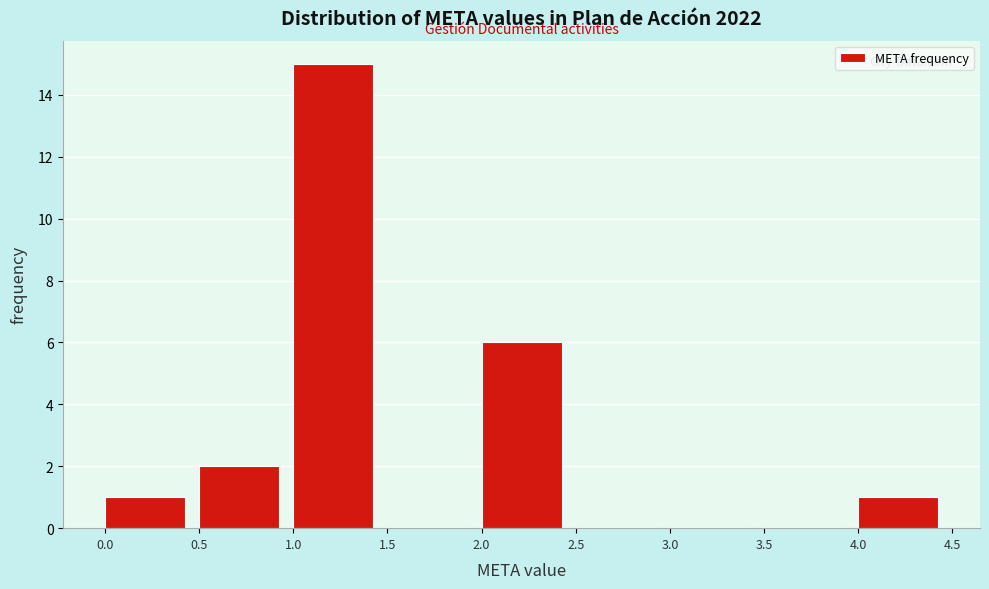

What is the height of the bar covering 0.5 to 1.0 on the x-axis? The values are not printed on the chart, so give them approximately, as read against the axis.

2